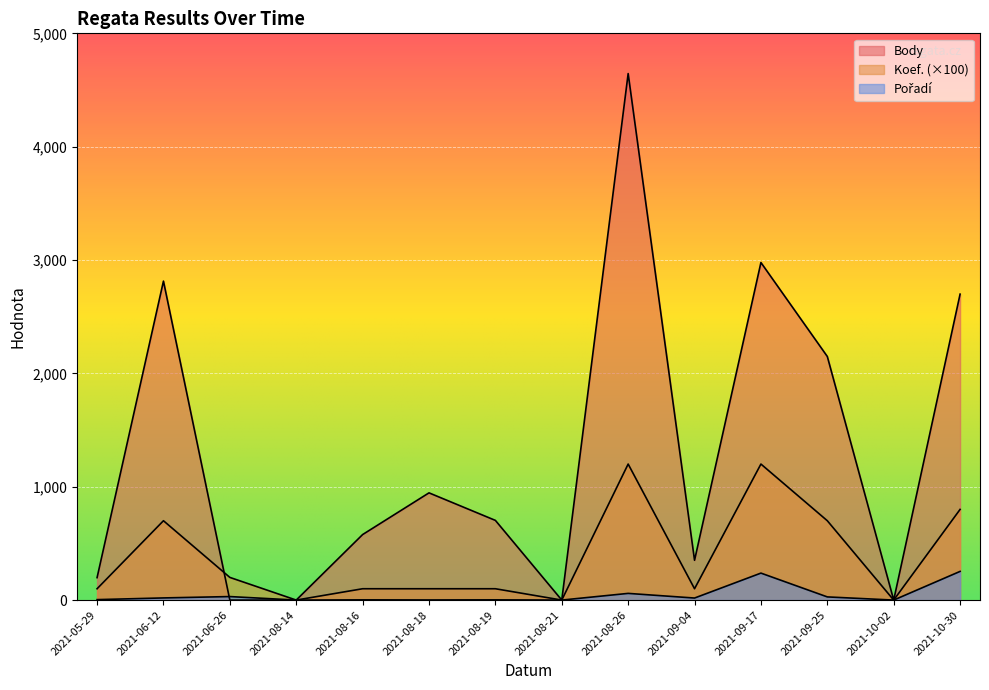

Which series has the largest range (max minus min)?

Body